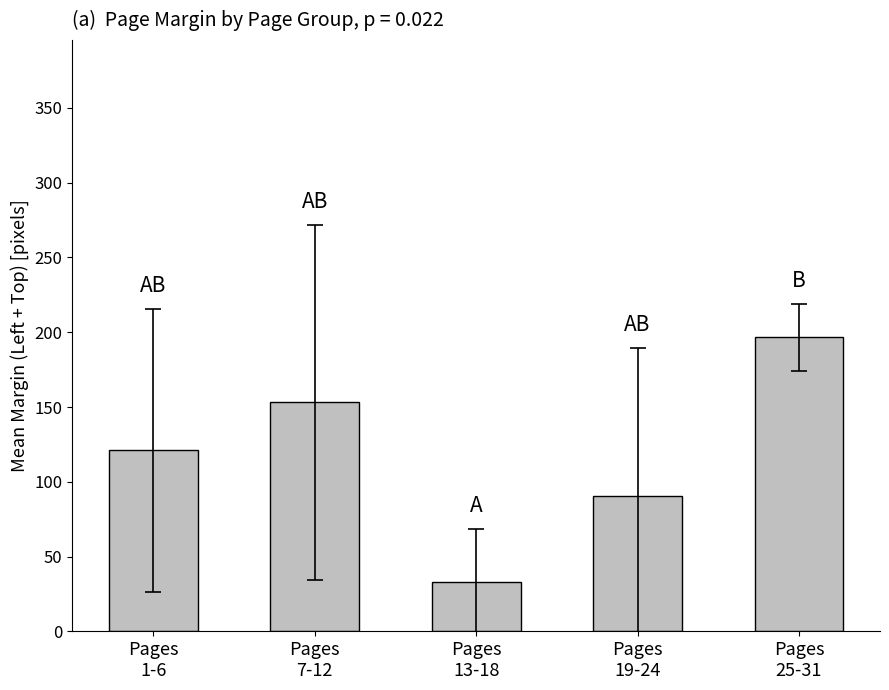

What position from the left is Pages
7-12?

2